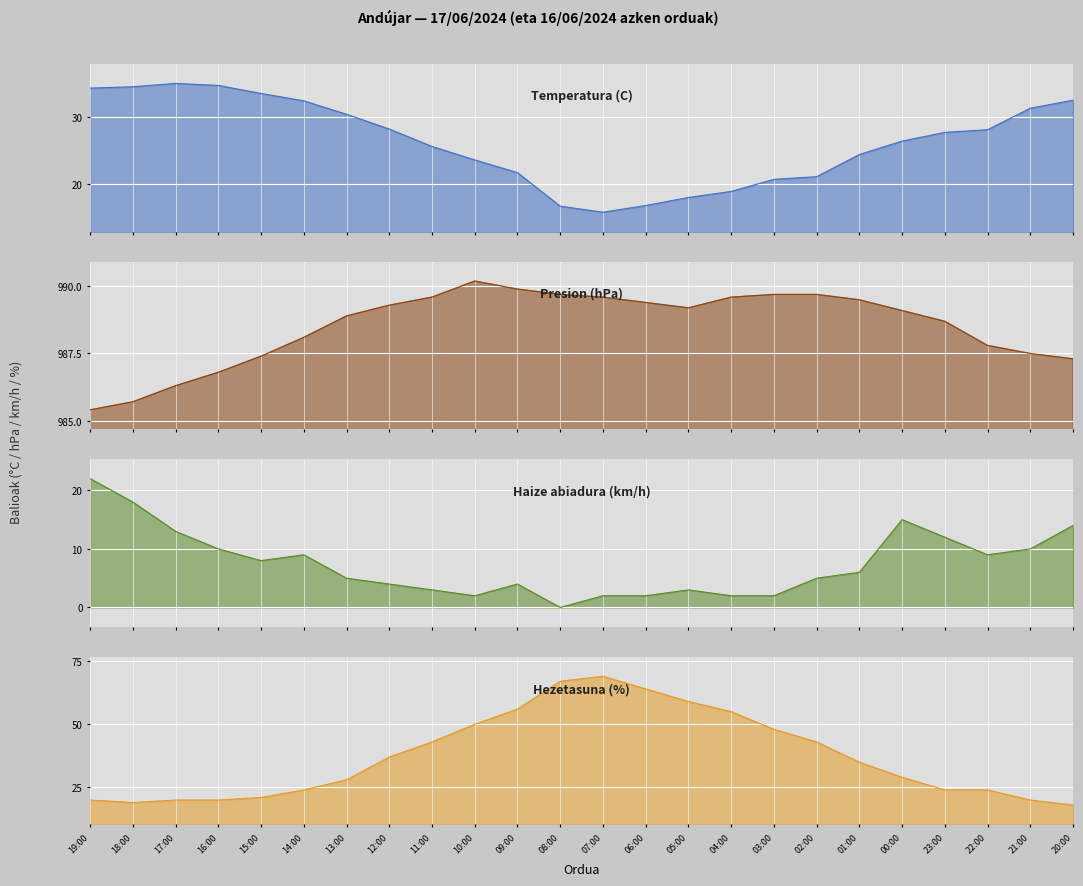

True or false: Presion (hPa) and Temperatura (C) cross at least once.

False